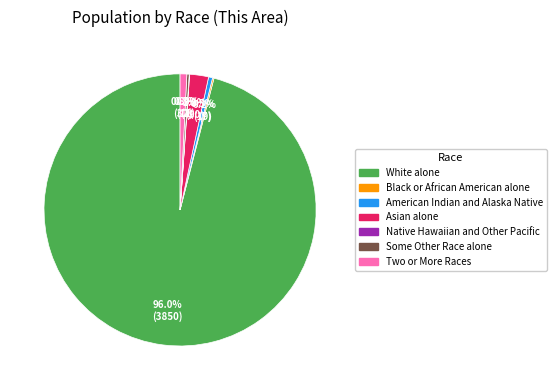

Which category accounts for the majority?

White alone